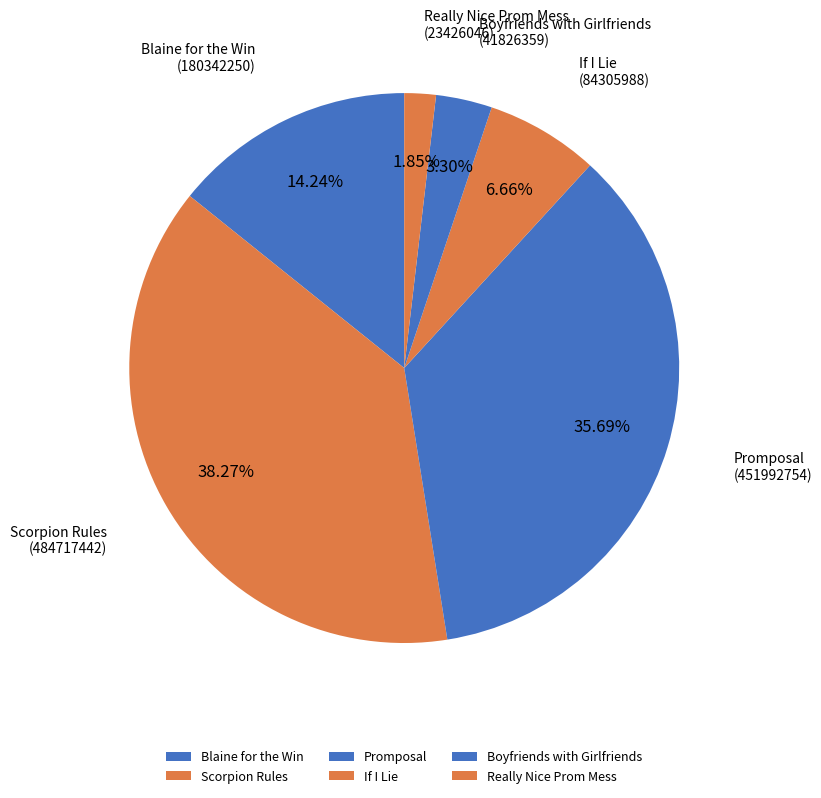

Which slice is the largest?

Scorpion Rules